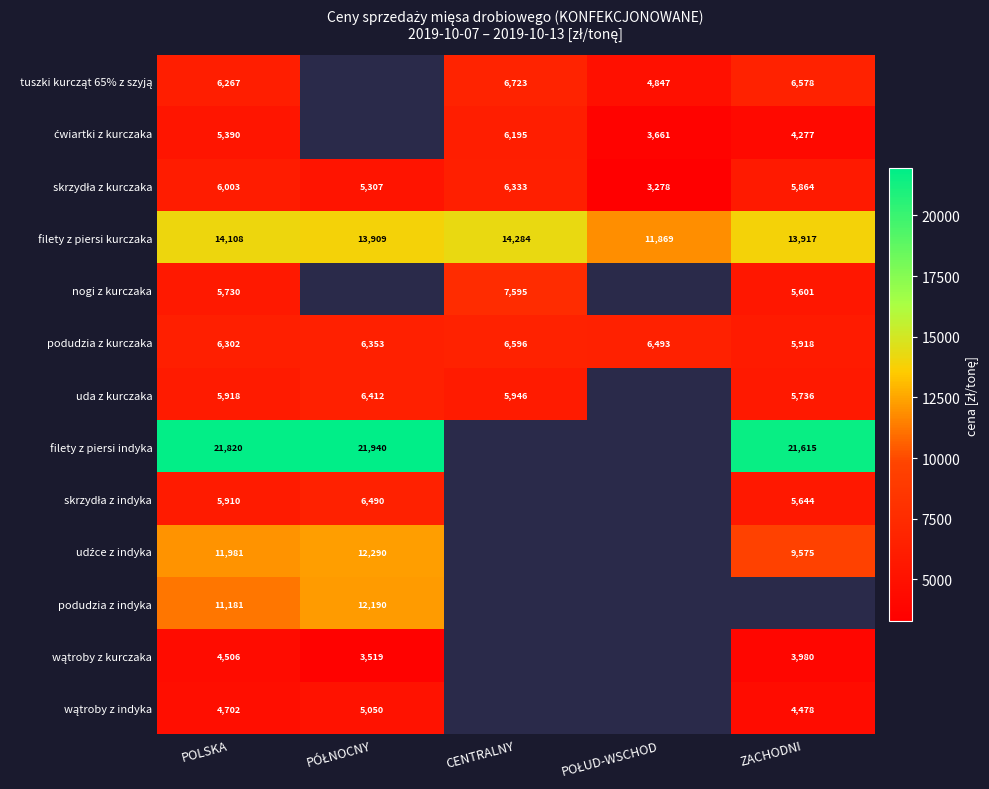

What is the approximate value of podudzia z indyka at POLSKA?

11181.4